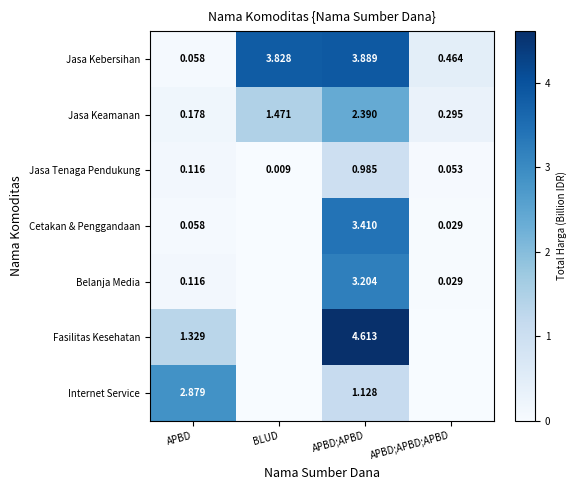

At which label does Jasa Kebersihan first exceed 3?

BLUD